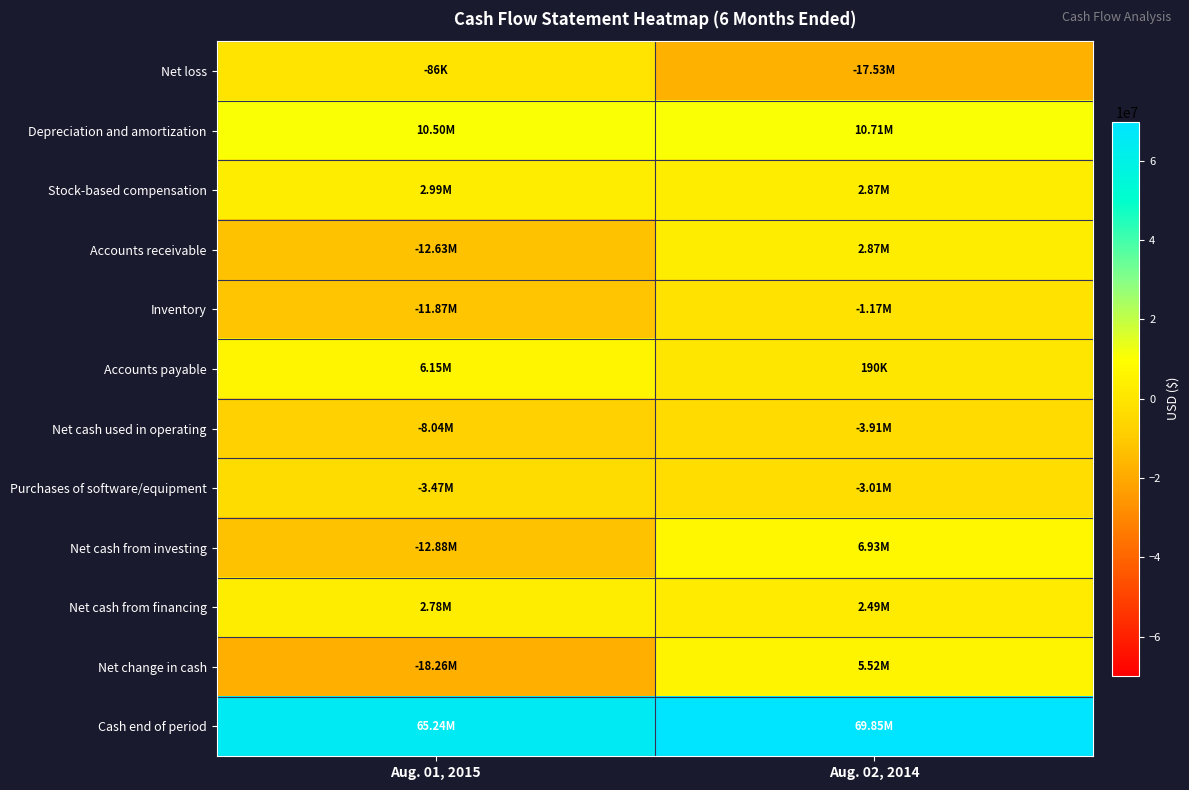

At how many categories does at least one series exceed 47258201?

2